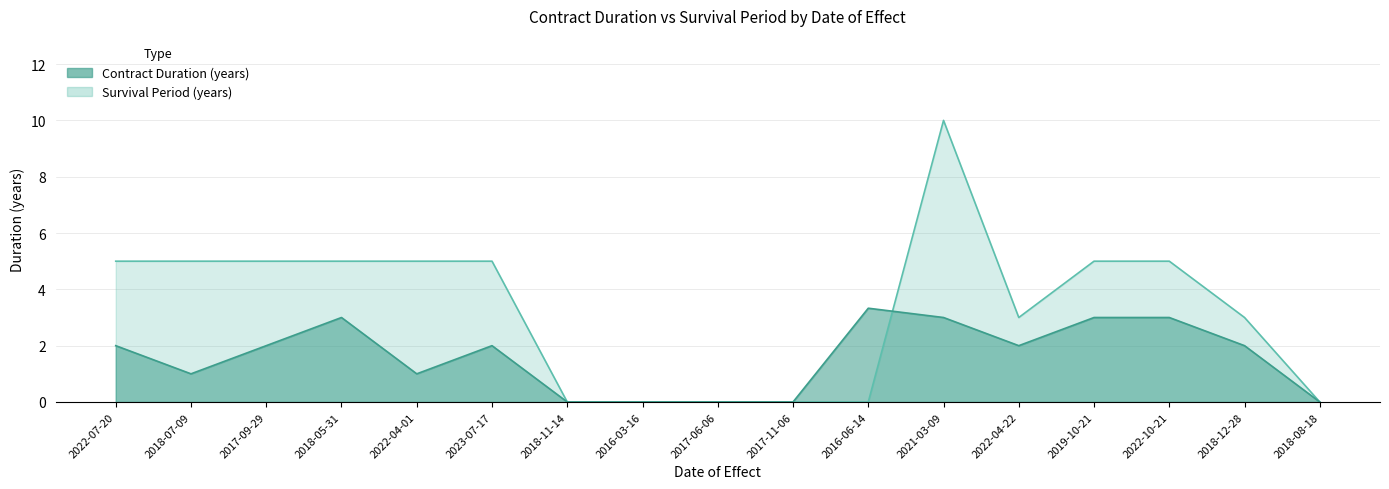

Reading left to right, what are all the values shown in this chart?

Contract Duration (years): 2.0	1.0	2.0	3.0	1.0	2.0	0.0	0.0	0.0	0.0	3.3	3.0	2.0	3.0	3.0	2.0	0.0
Survival Period (years): 5.0	5.0	5.0	5.0	5.0	5.0	0.0	0.0	0.0	0.0	0.0	10.0	3.0	5.0	5.0	3.0	0.0